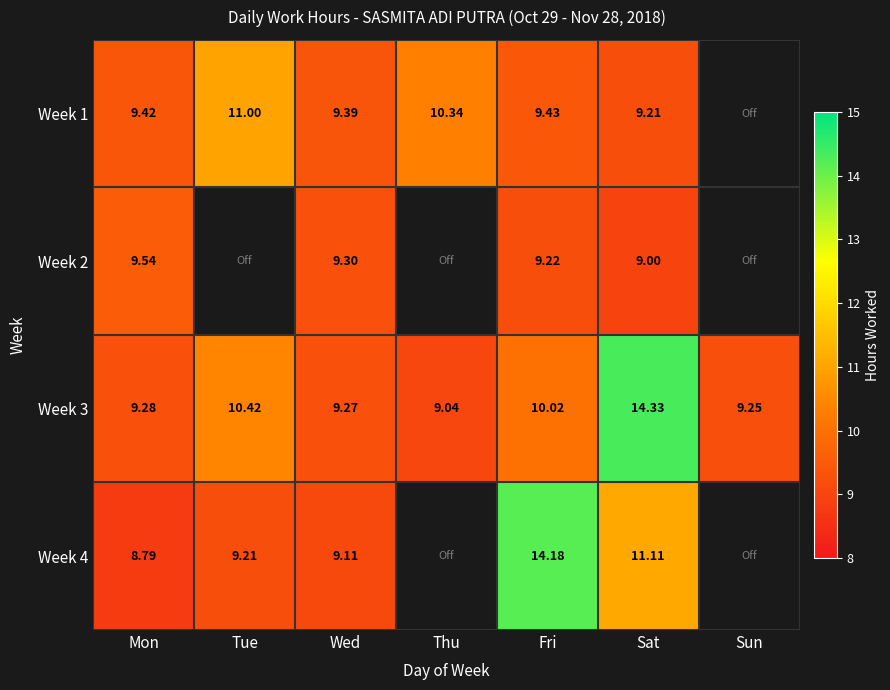

At which label is Week 3 closest to 11?

Tue